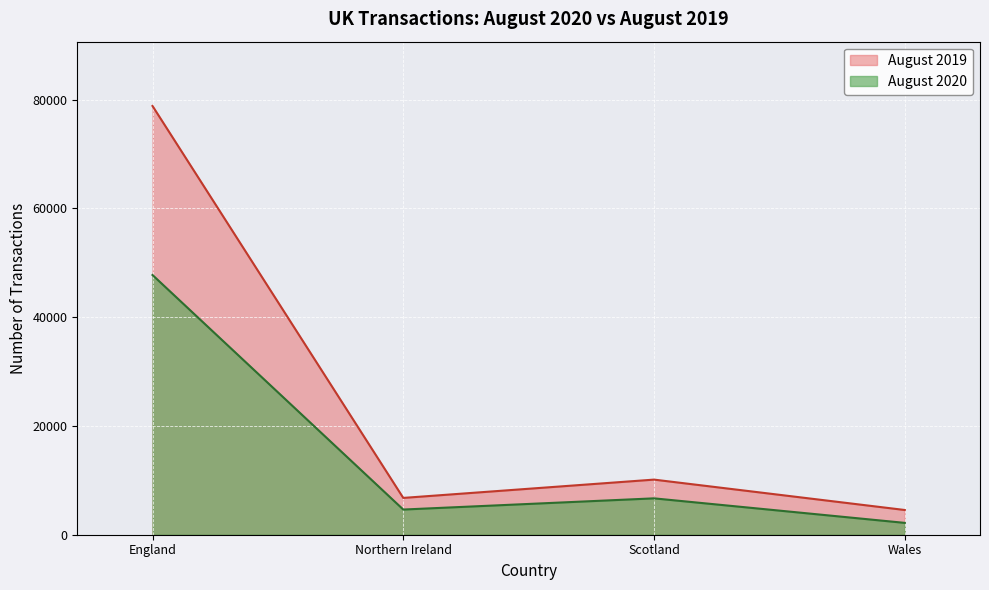

How many lines are shown in the chart?

2